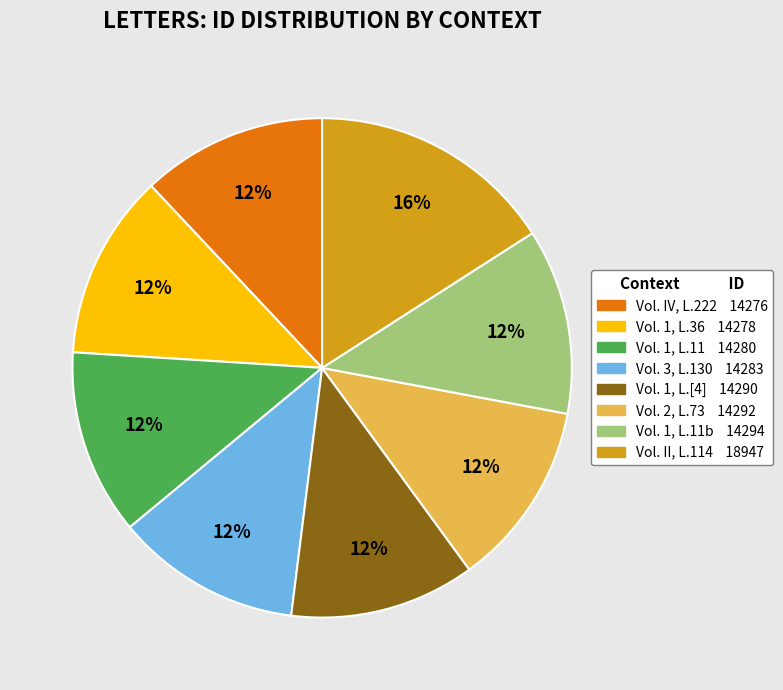

Count the number of slices in the pie.

8